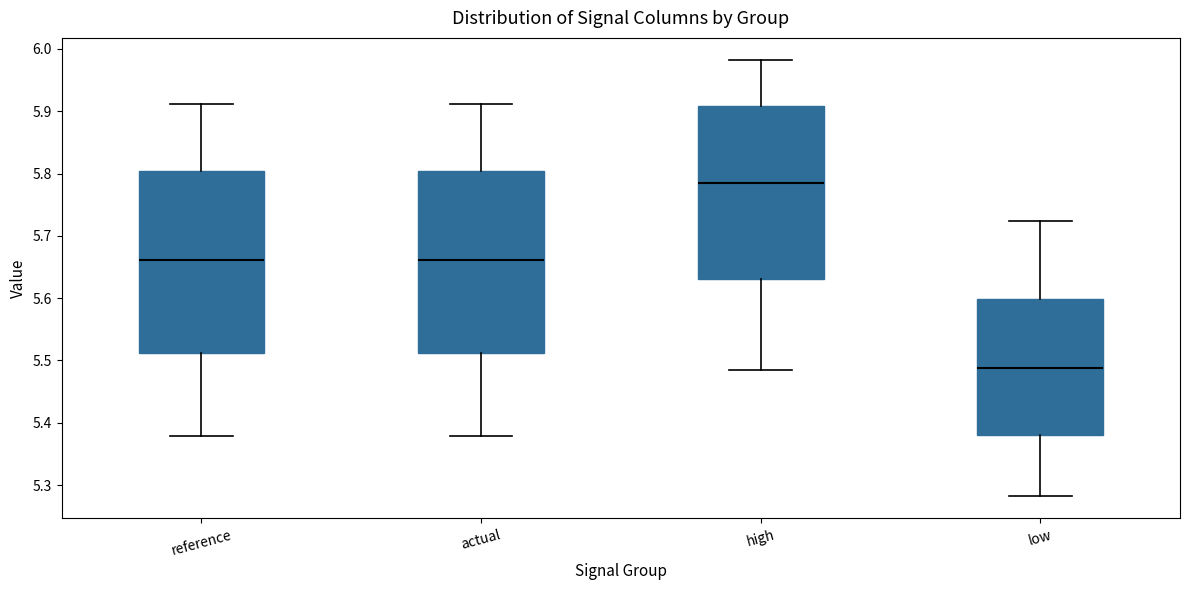

Reading left to right, read every box against the y-axis: the position of its median line, the range the box covers, and the ends of its whiskers. The values are not printed on the chart, so give them approximately, as read against the axis.

reference: median 5.66, box 5.51 to 5.80, whiskers 5.38 to 5.91
actual: median 5.66, box 5.51 to 5.80, whiskers 5.38 to 5.91
high: median 5.78, box 5.63 to 5.91, whiskers 5.48 to 5.98
low: median 5.49, box 5.38 to 5.60, whiskers 5.28 to 5.72